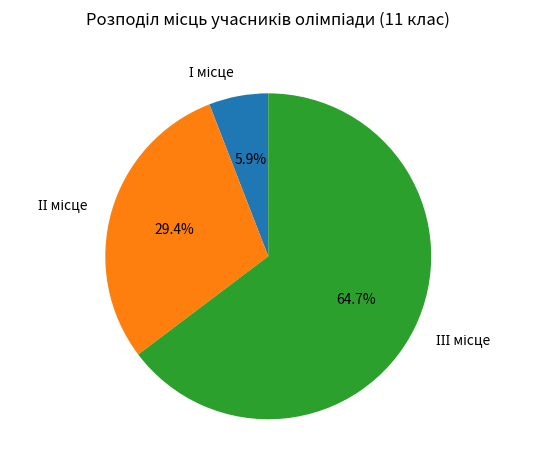

To the nearest percent, what is the average slice percentage?

33%